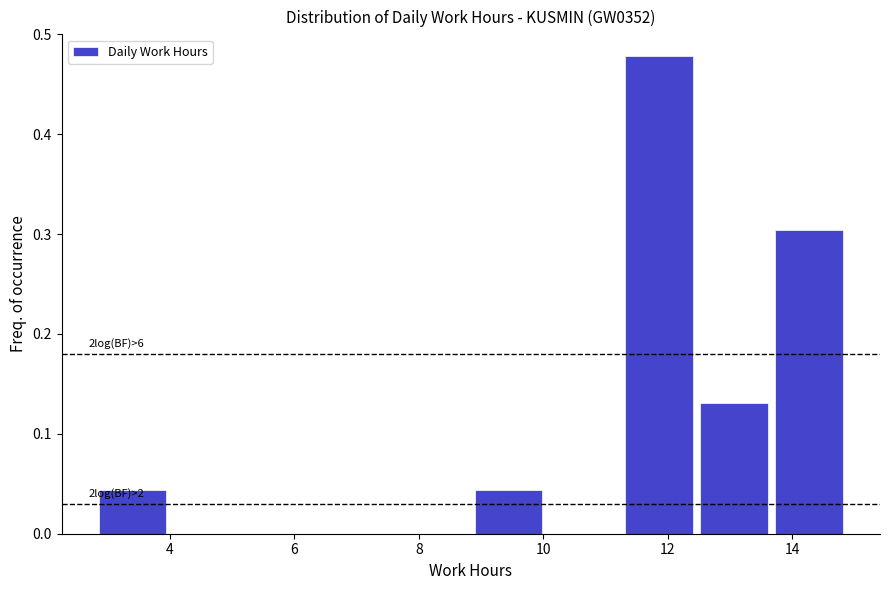

Over which range of the x-axis is the bar tallest?

11.2 to 12.4